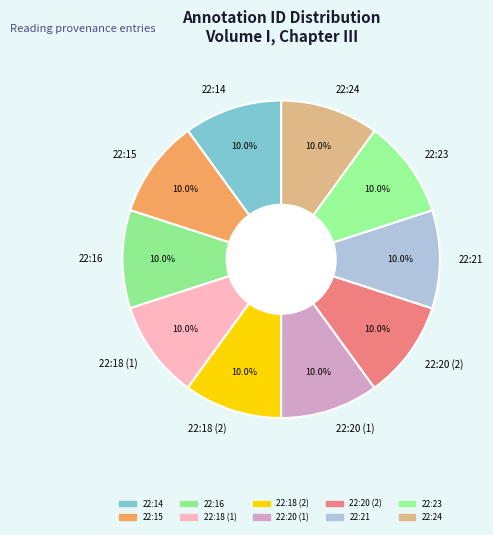

Do 22:18 (2) and 22:15 together represent more than half of the pie?

No